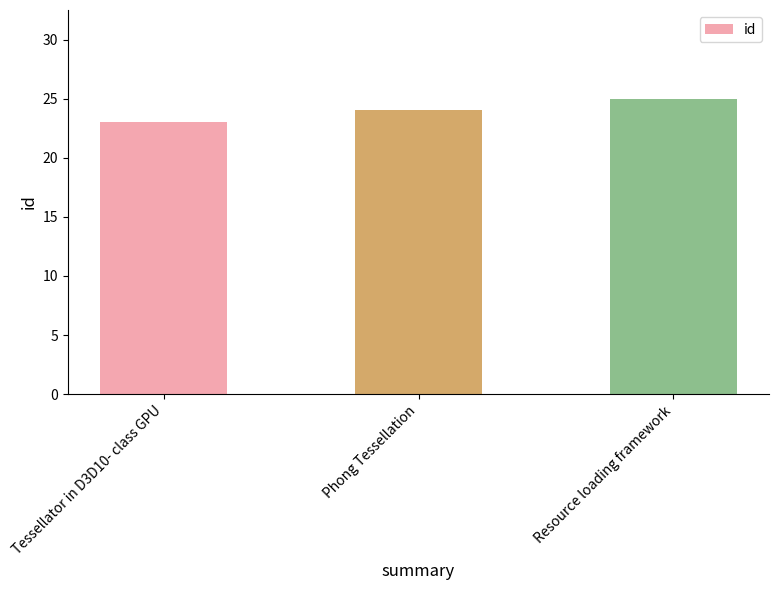

How many categories are shown in the chart?

3